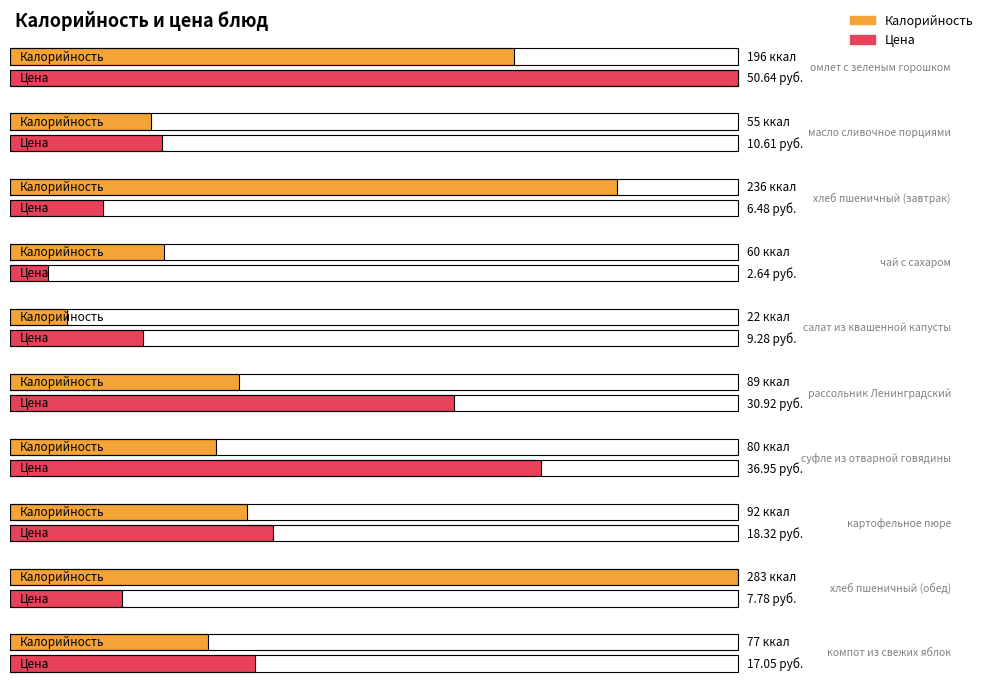

Is it true that Цена equals 81.3 at омлет с зеленым горошком?

False